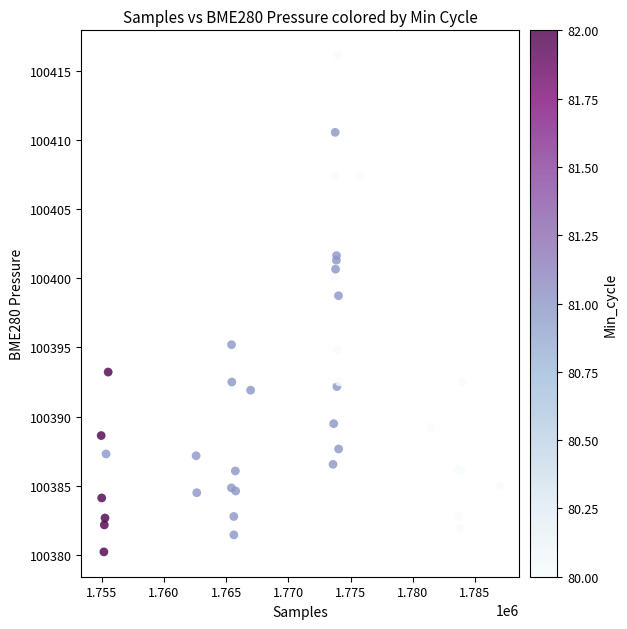

What Y value in the scatter plot is closest to 100398?

100398.7